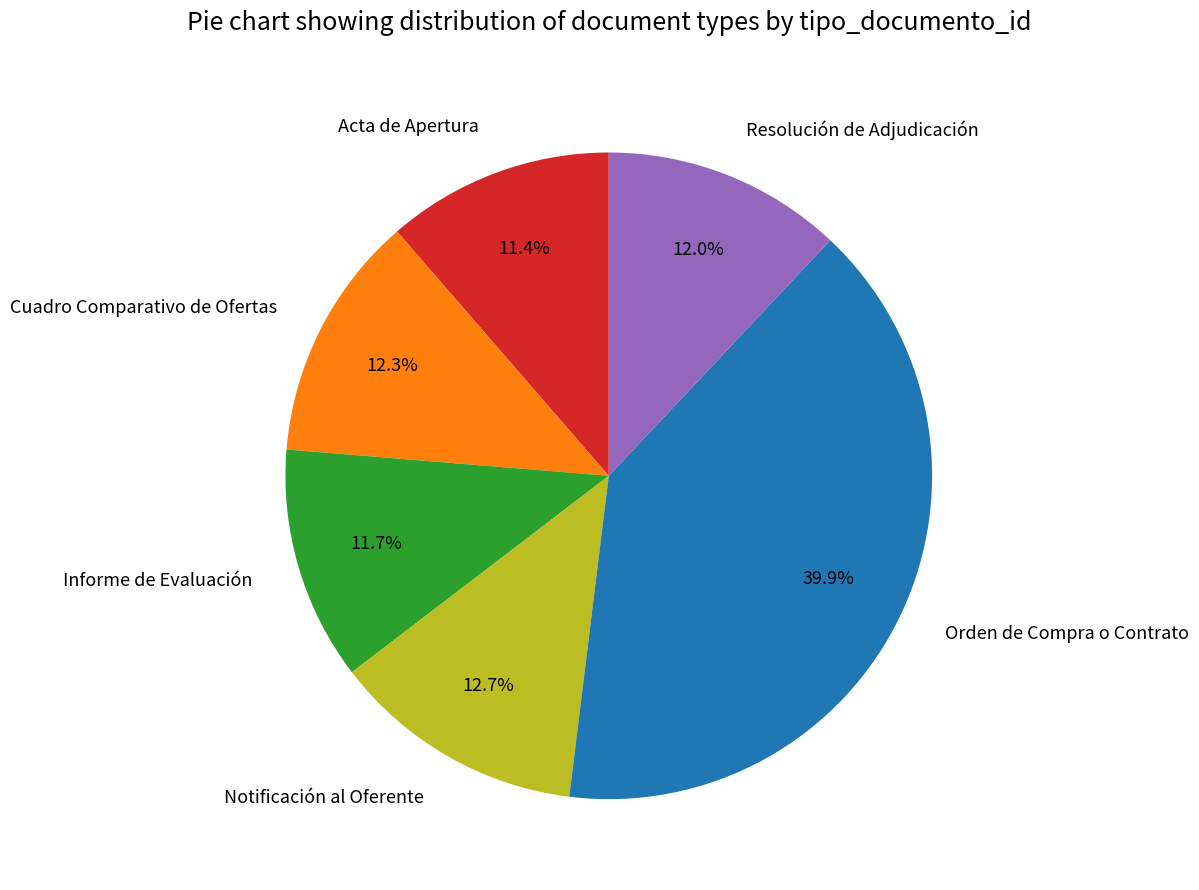

How many segments does this pie chart have?

6